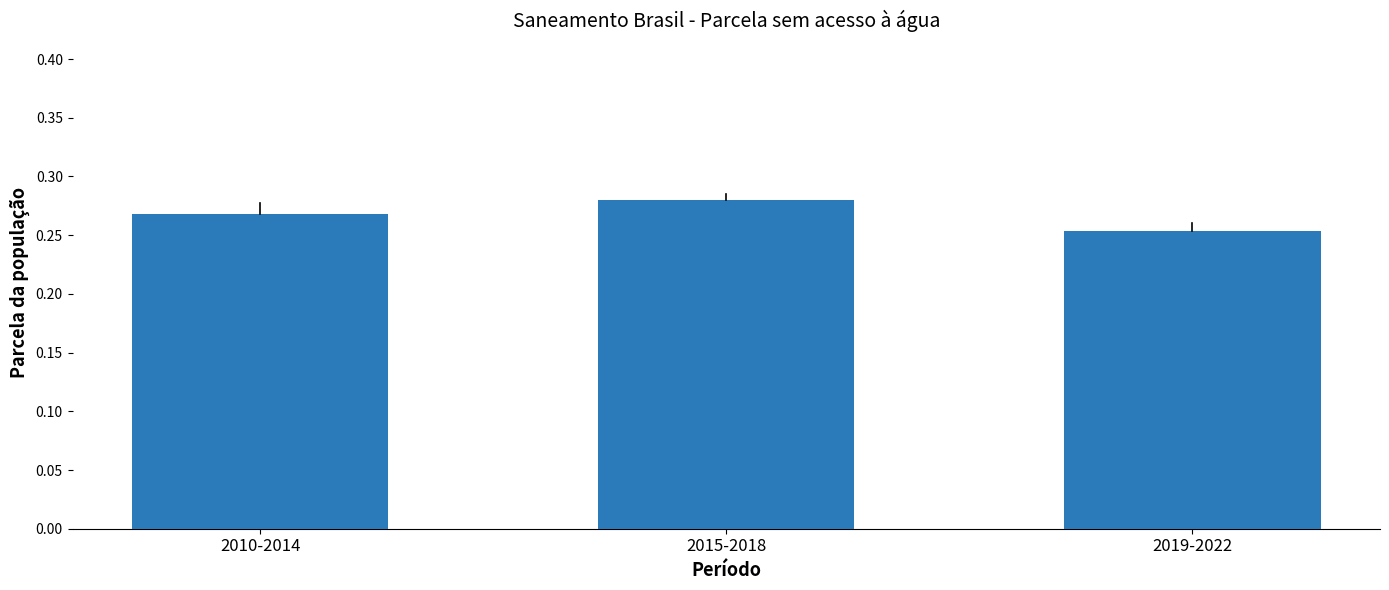

How many bars are there in total?

3